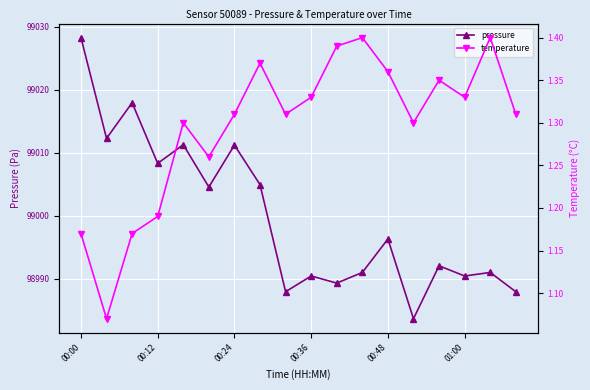

Is it true that pressure equals 98990.4 at 00:36?

True